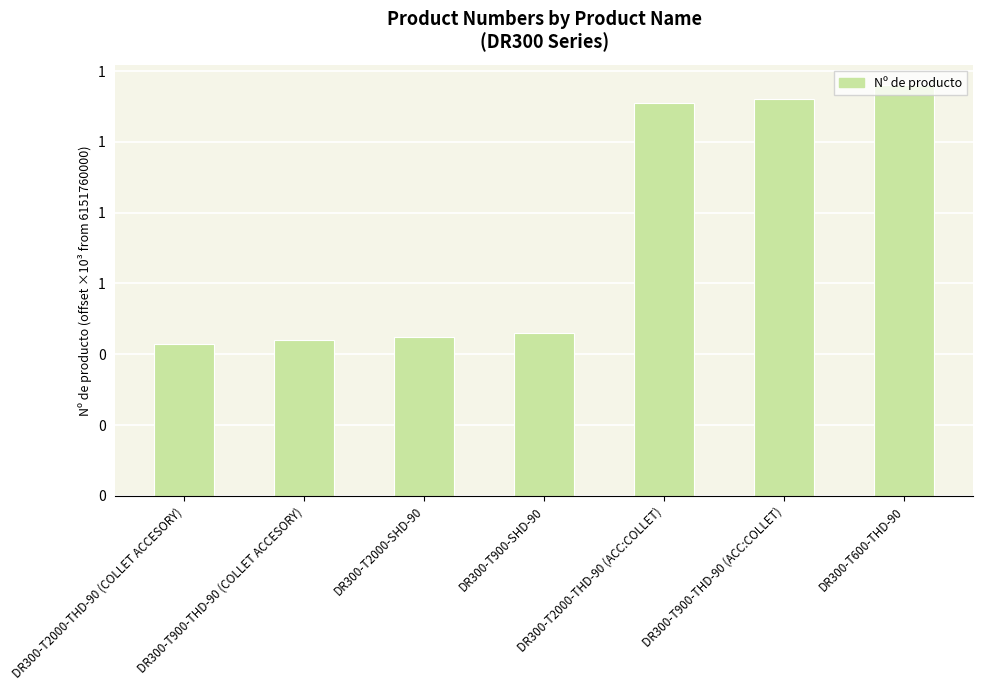

What is the label of the 4th bar from the left?

DR300-T900-SHD-90